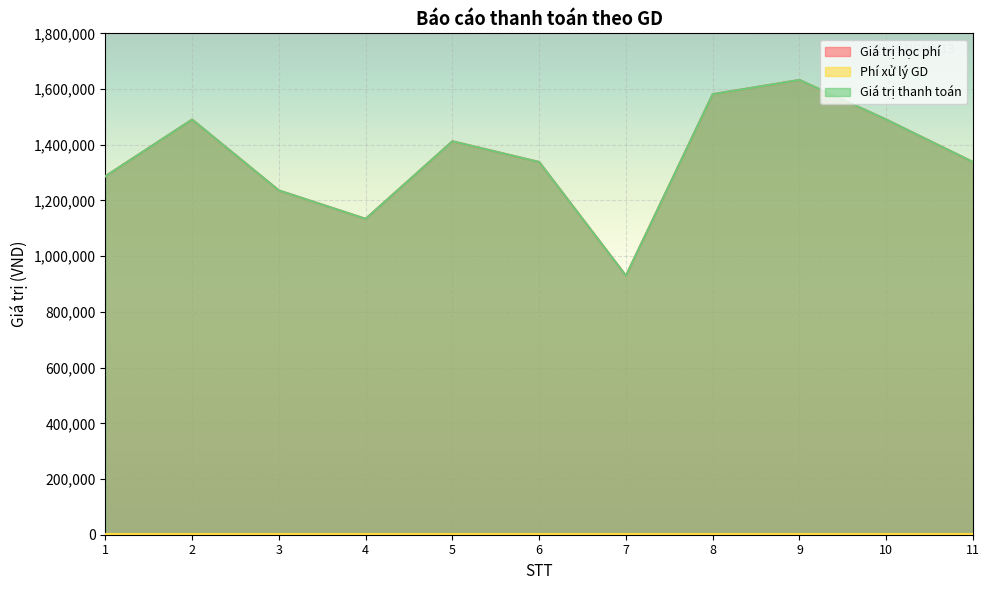

What is the sum of the Giá trị học phí values at 9 and 4?

2766500